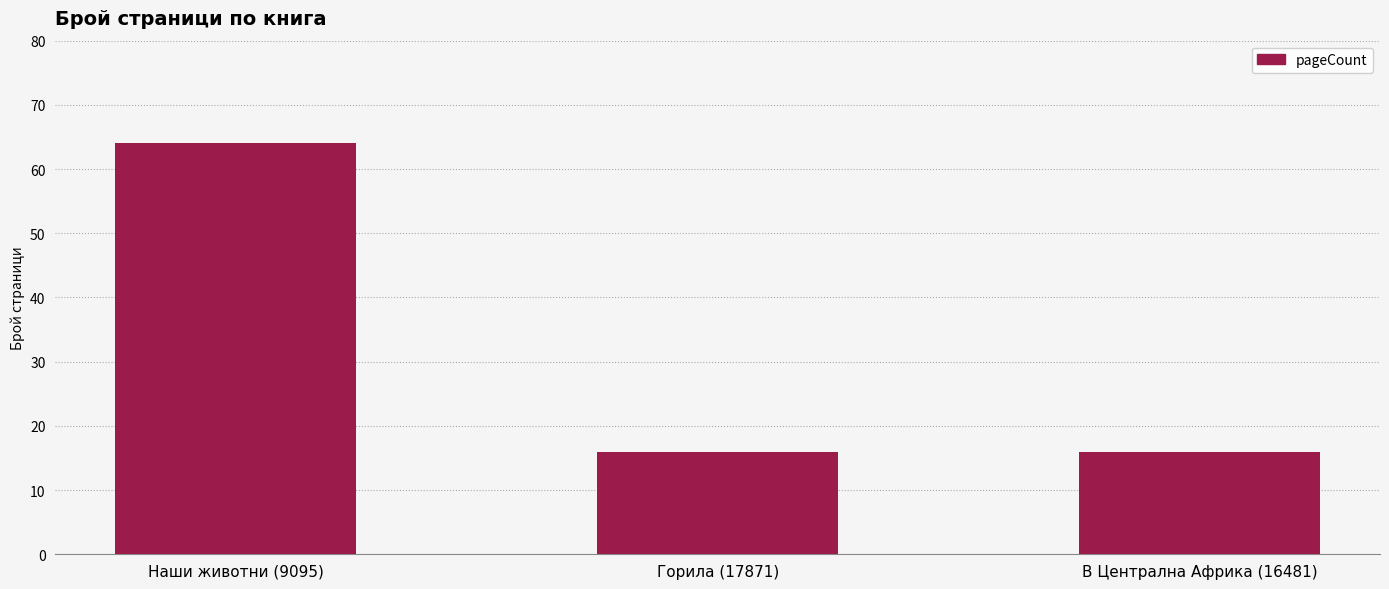

What is the minimum value shown in the chart?

16